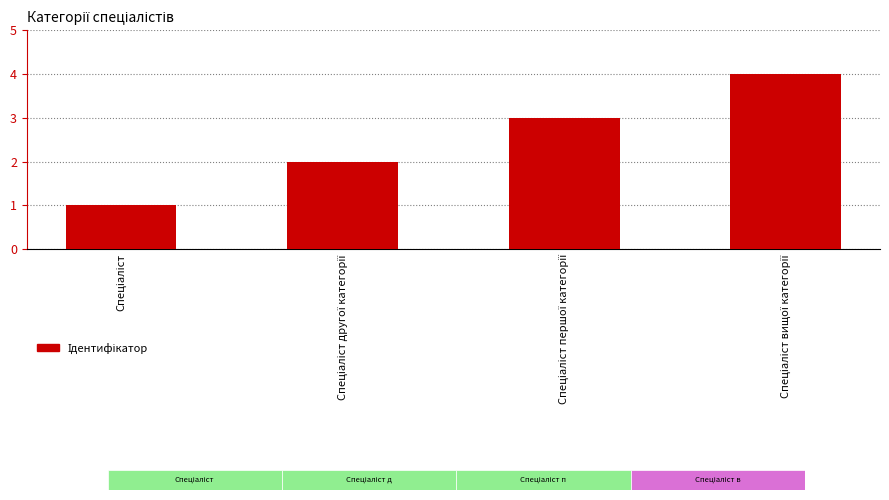

The chart shows a value of 3 at Спеціаліст другої категорії. True or false?

False